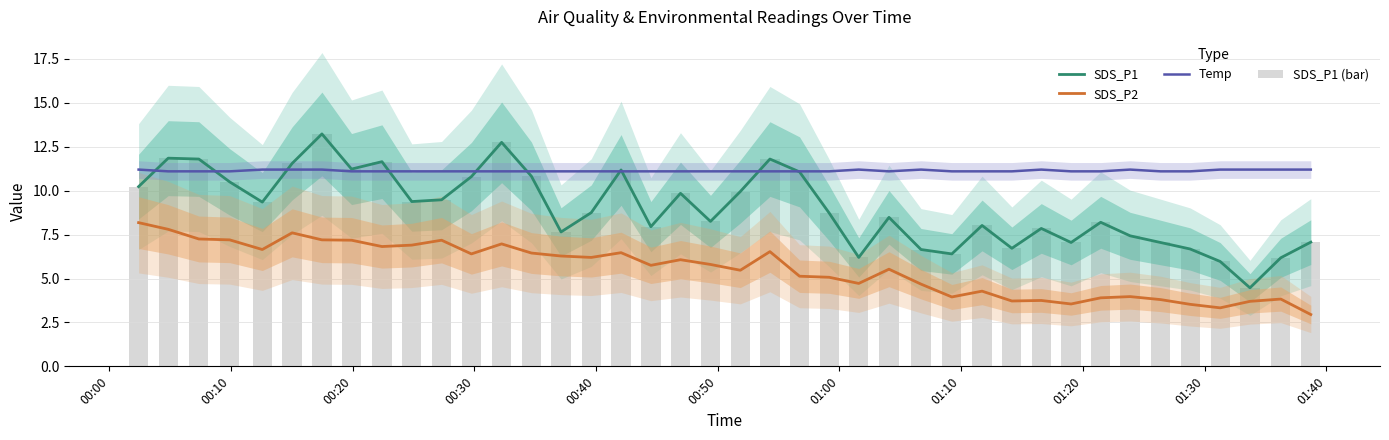

What is the value of the SDS_P2 bar at the 15th from the left?

6.3